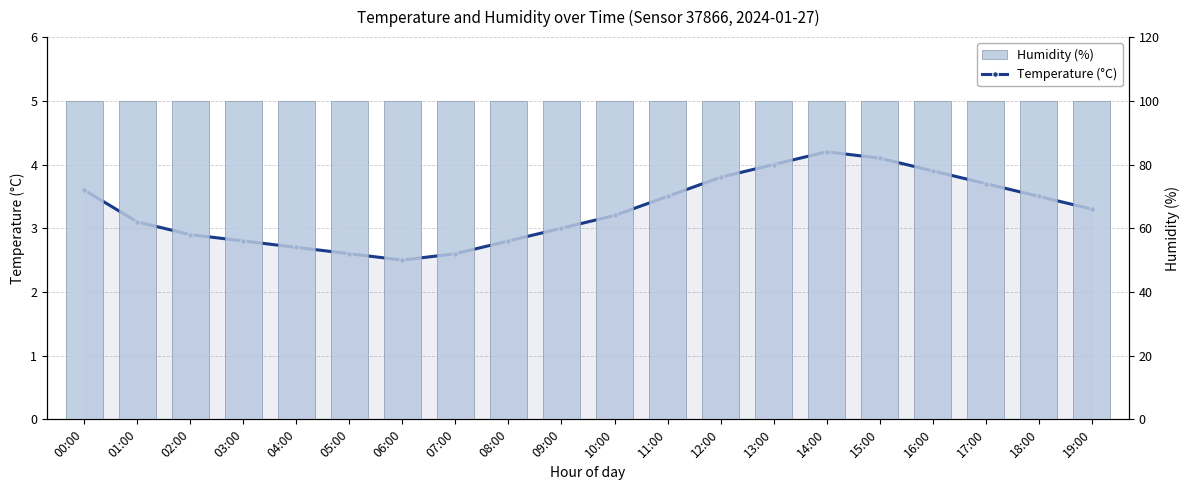

Rank the categories by Temperature (°C) value from lowest to highest.

06:00, 05:00, 07:00, 04:00, 03:00, 08:00, 02:00, 09:00, 01:00, 10:00, 19:00, 11:00, 18:00, 00:00, 17:00, 12:00, 16:00, 13:00, 15:00, 14:00